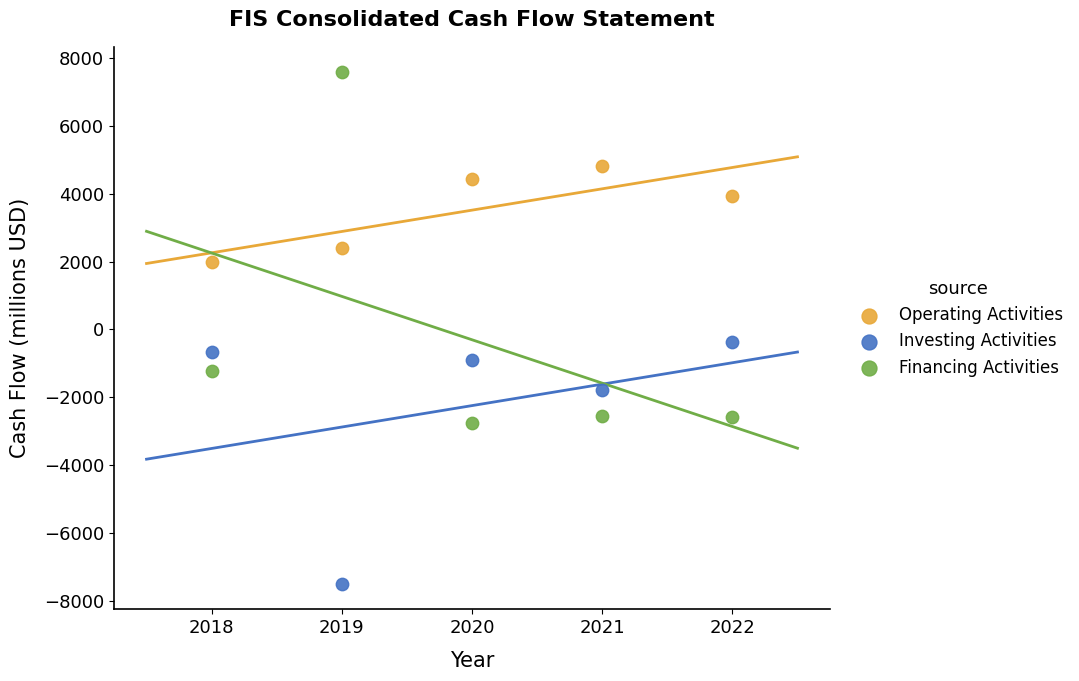

Which series has the widest spread of Y values?

Financing Activities